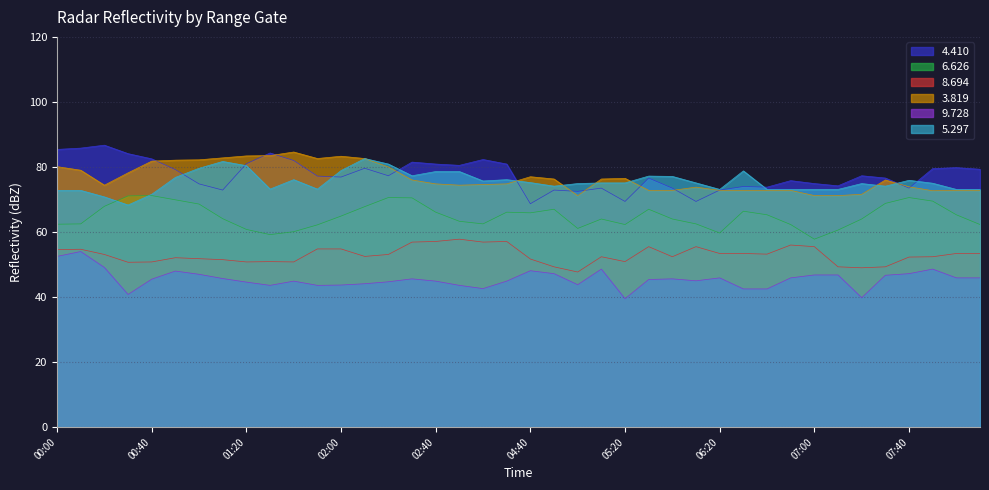

Between 02:10 and 07:40, which series saw the biggest shift?

3.819